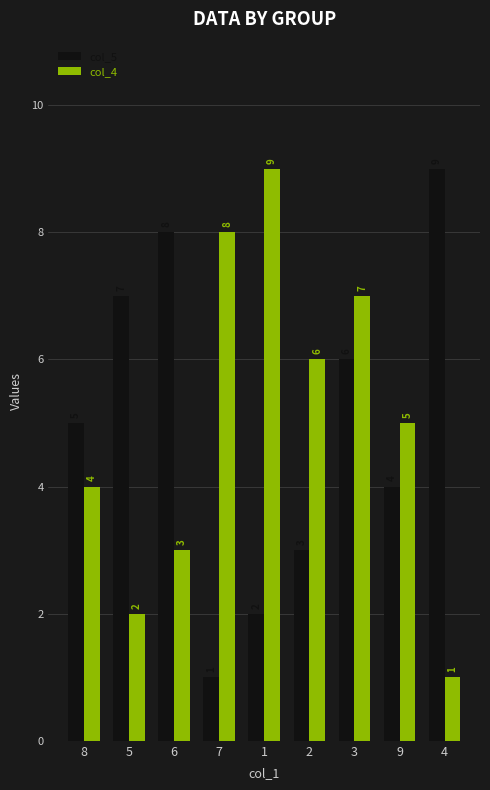

The col_4 series shows 3 at 2. True or false?

False